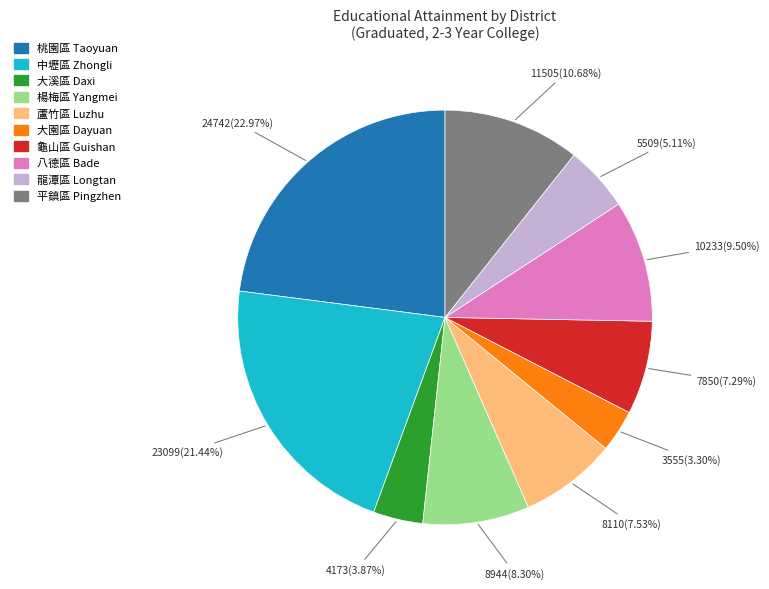

To the nearest percent, what is the difference between the 大園區 Dayuan and 平鎮區 Pingzhen slice percentages?

7%